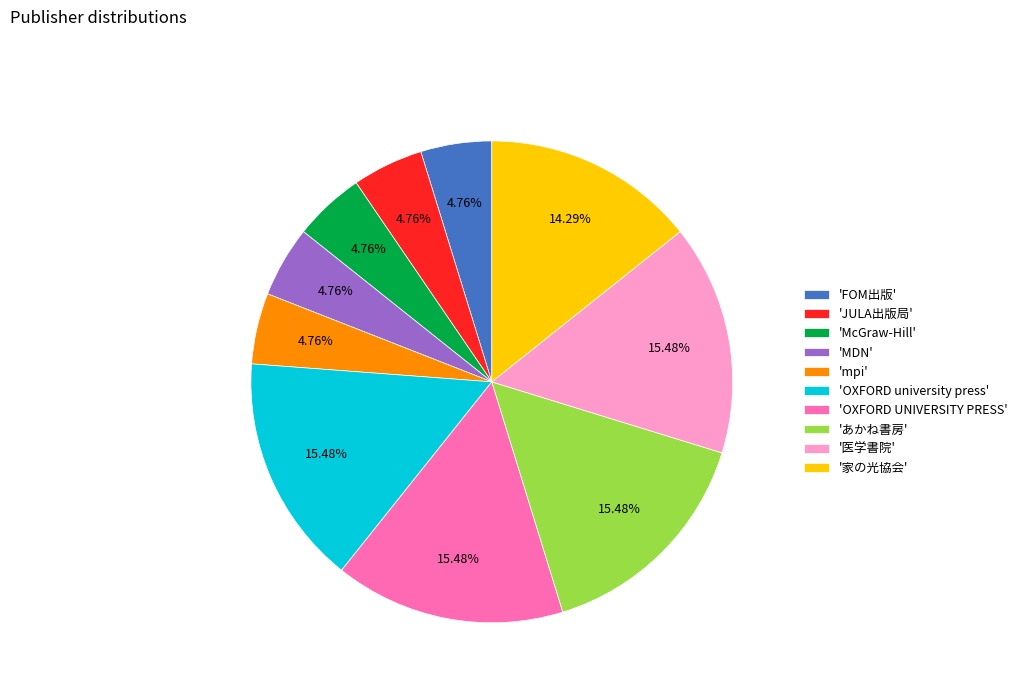

To the nearest percent, what is the average slice percentage?

10%